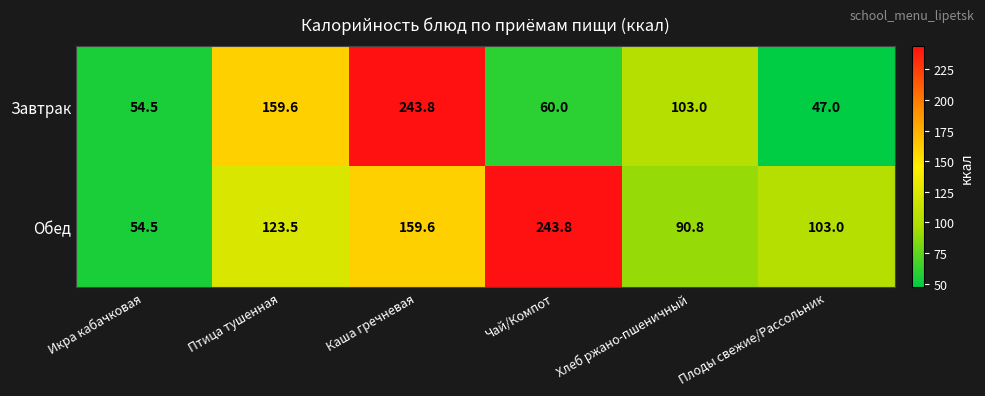

The value of Завтрак at Икра кабачковая is 31.7. True or false?

False